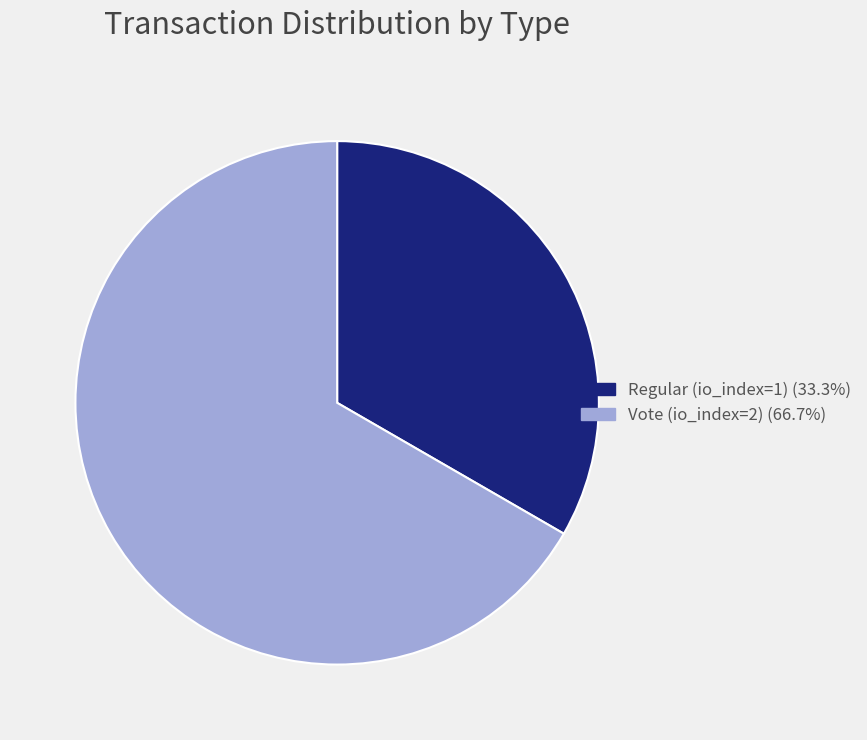

The Regular (io_index=1) slice represents 33% of the pie. True or false?

True